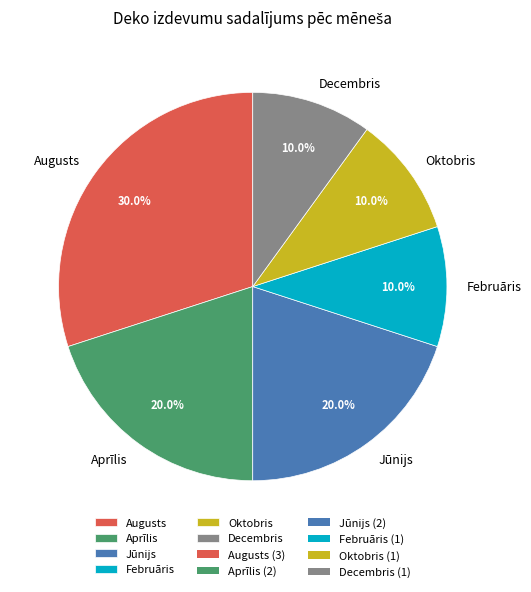

To the nearest percent, what portion does Augusts represent?

30%